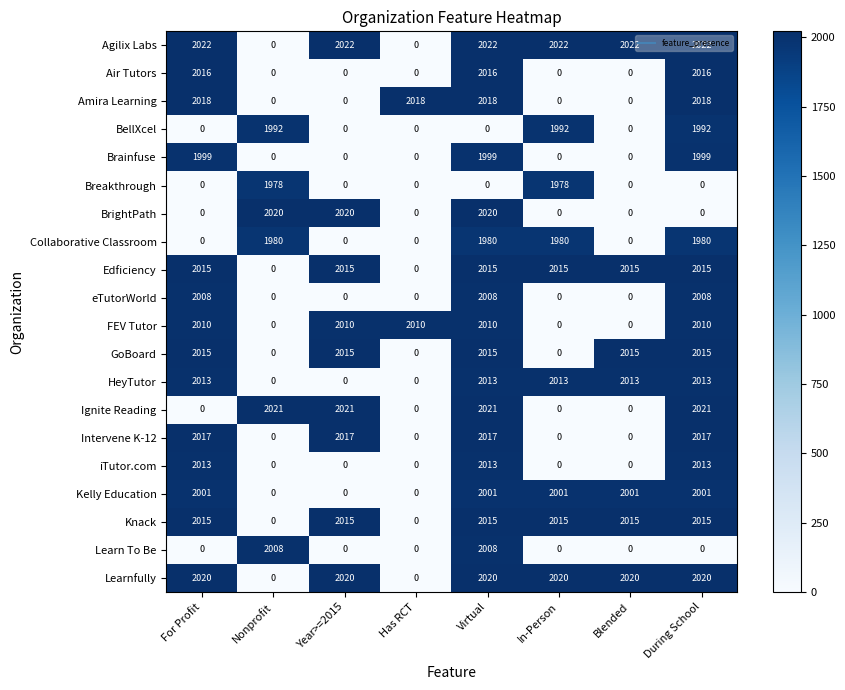

Which series has the largest range (max minus min)?

Agilix Labs